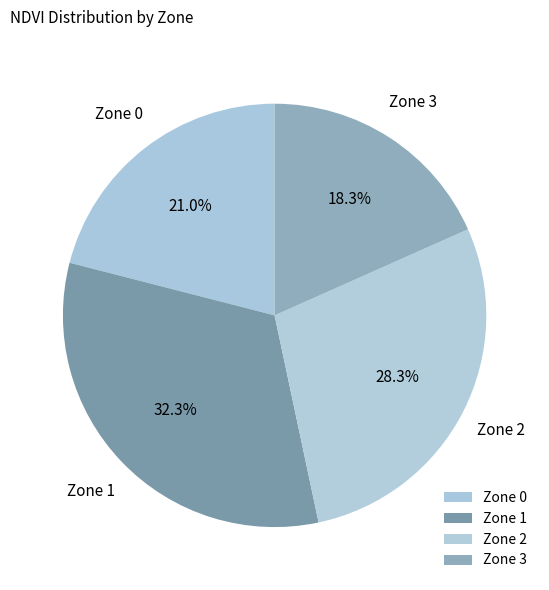

Rank the categories by value from lowest to highest.

Zone 3, Zone 0, Zone 2, Zone 1